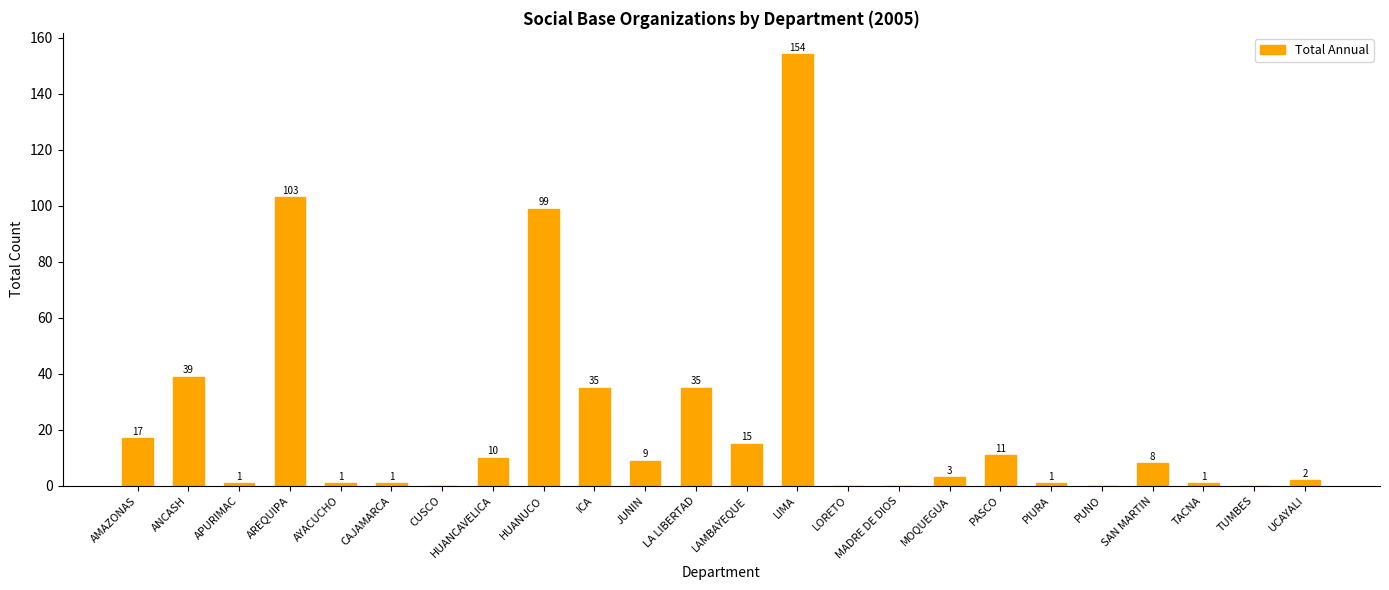

Does the chart contain stacked bars?

No